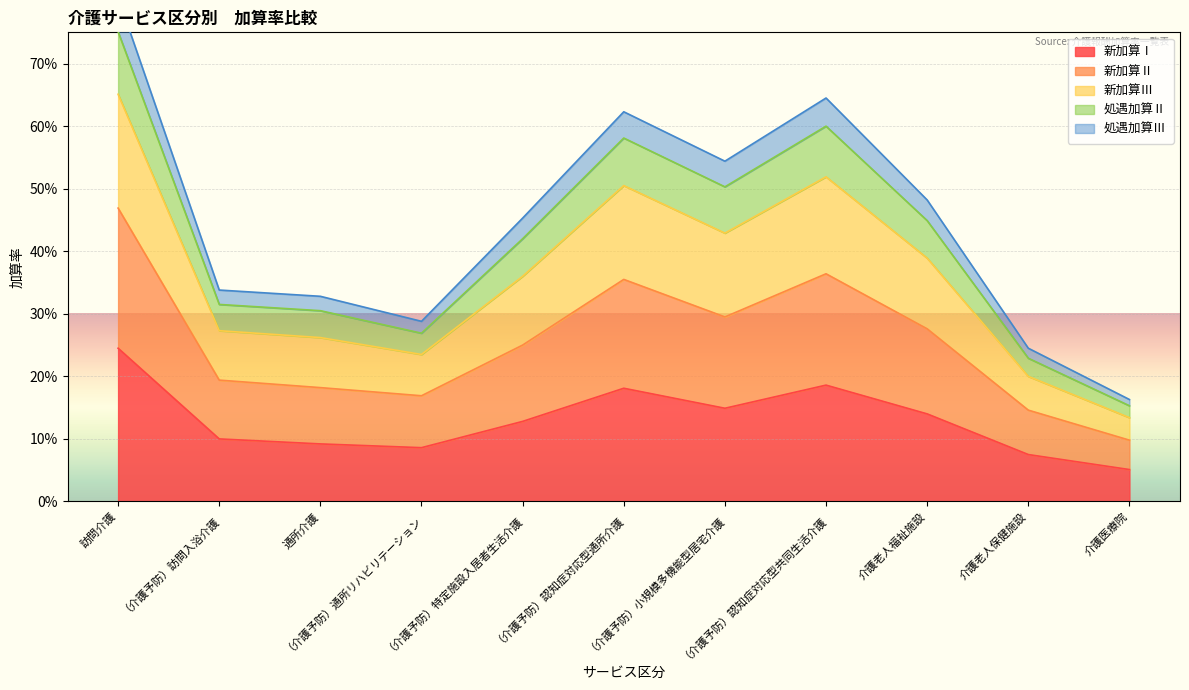

What is the maximum value shown in the chart?

0.8